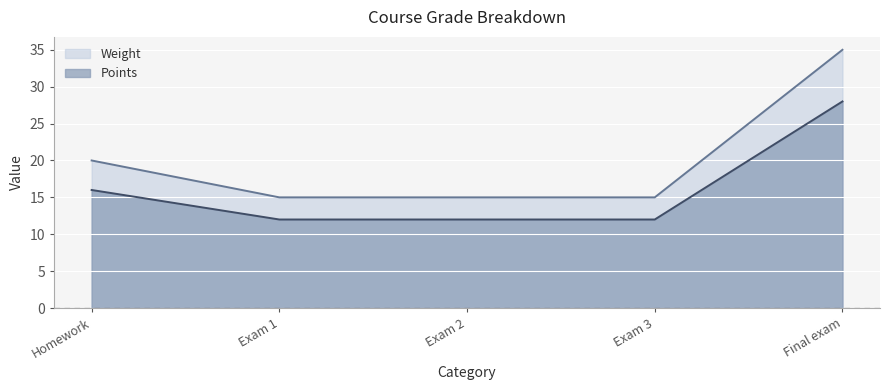

What value does the Weight series have at Homework?

20